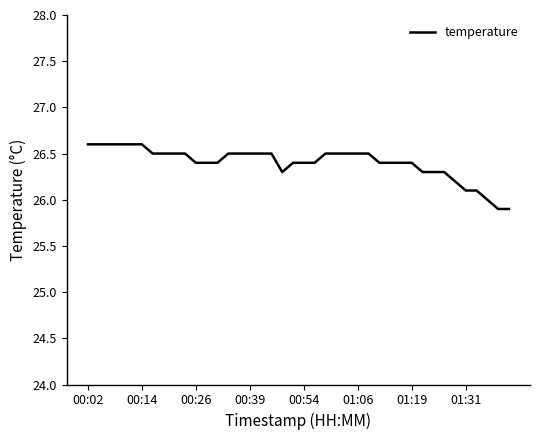

What is the greatest value displayed?

26.6